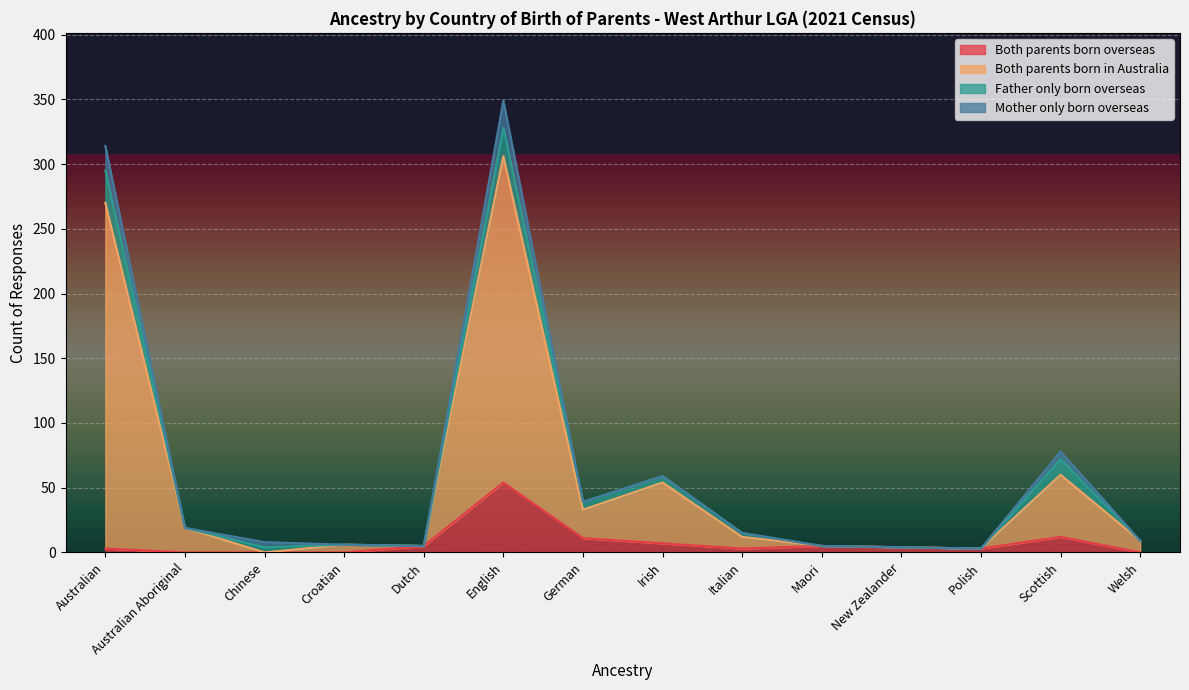

True or false: Both parents born in Australia has more than 1 points higher than both neighbors.

True